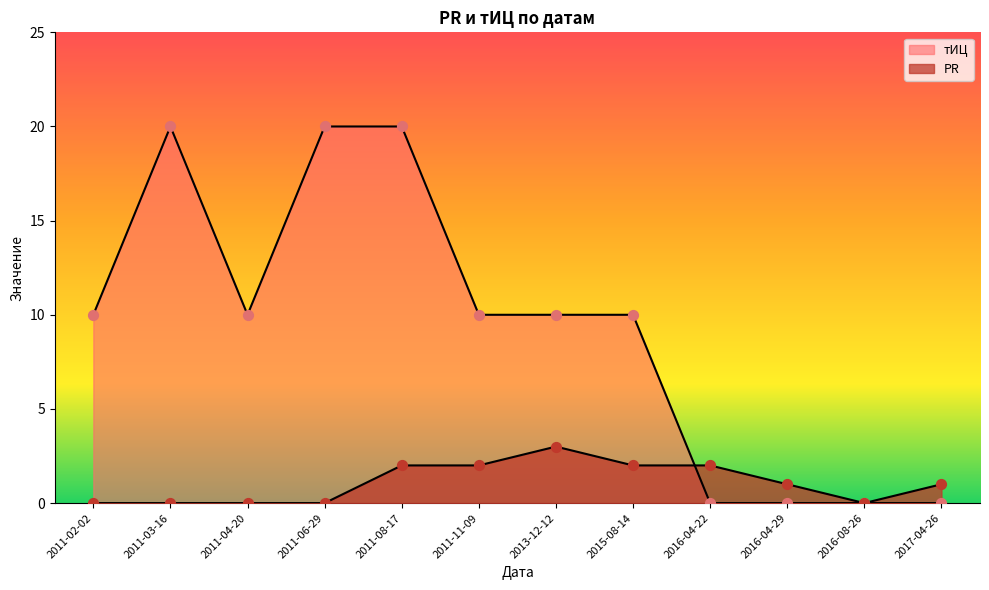

At how many categories does at least one series exceed 8?

8